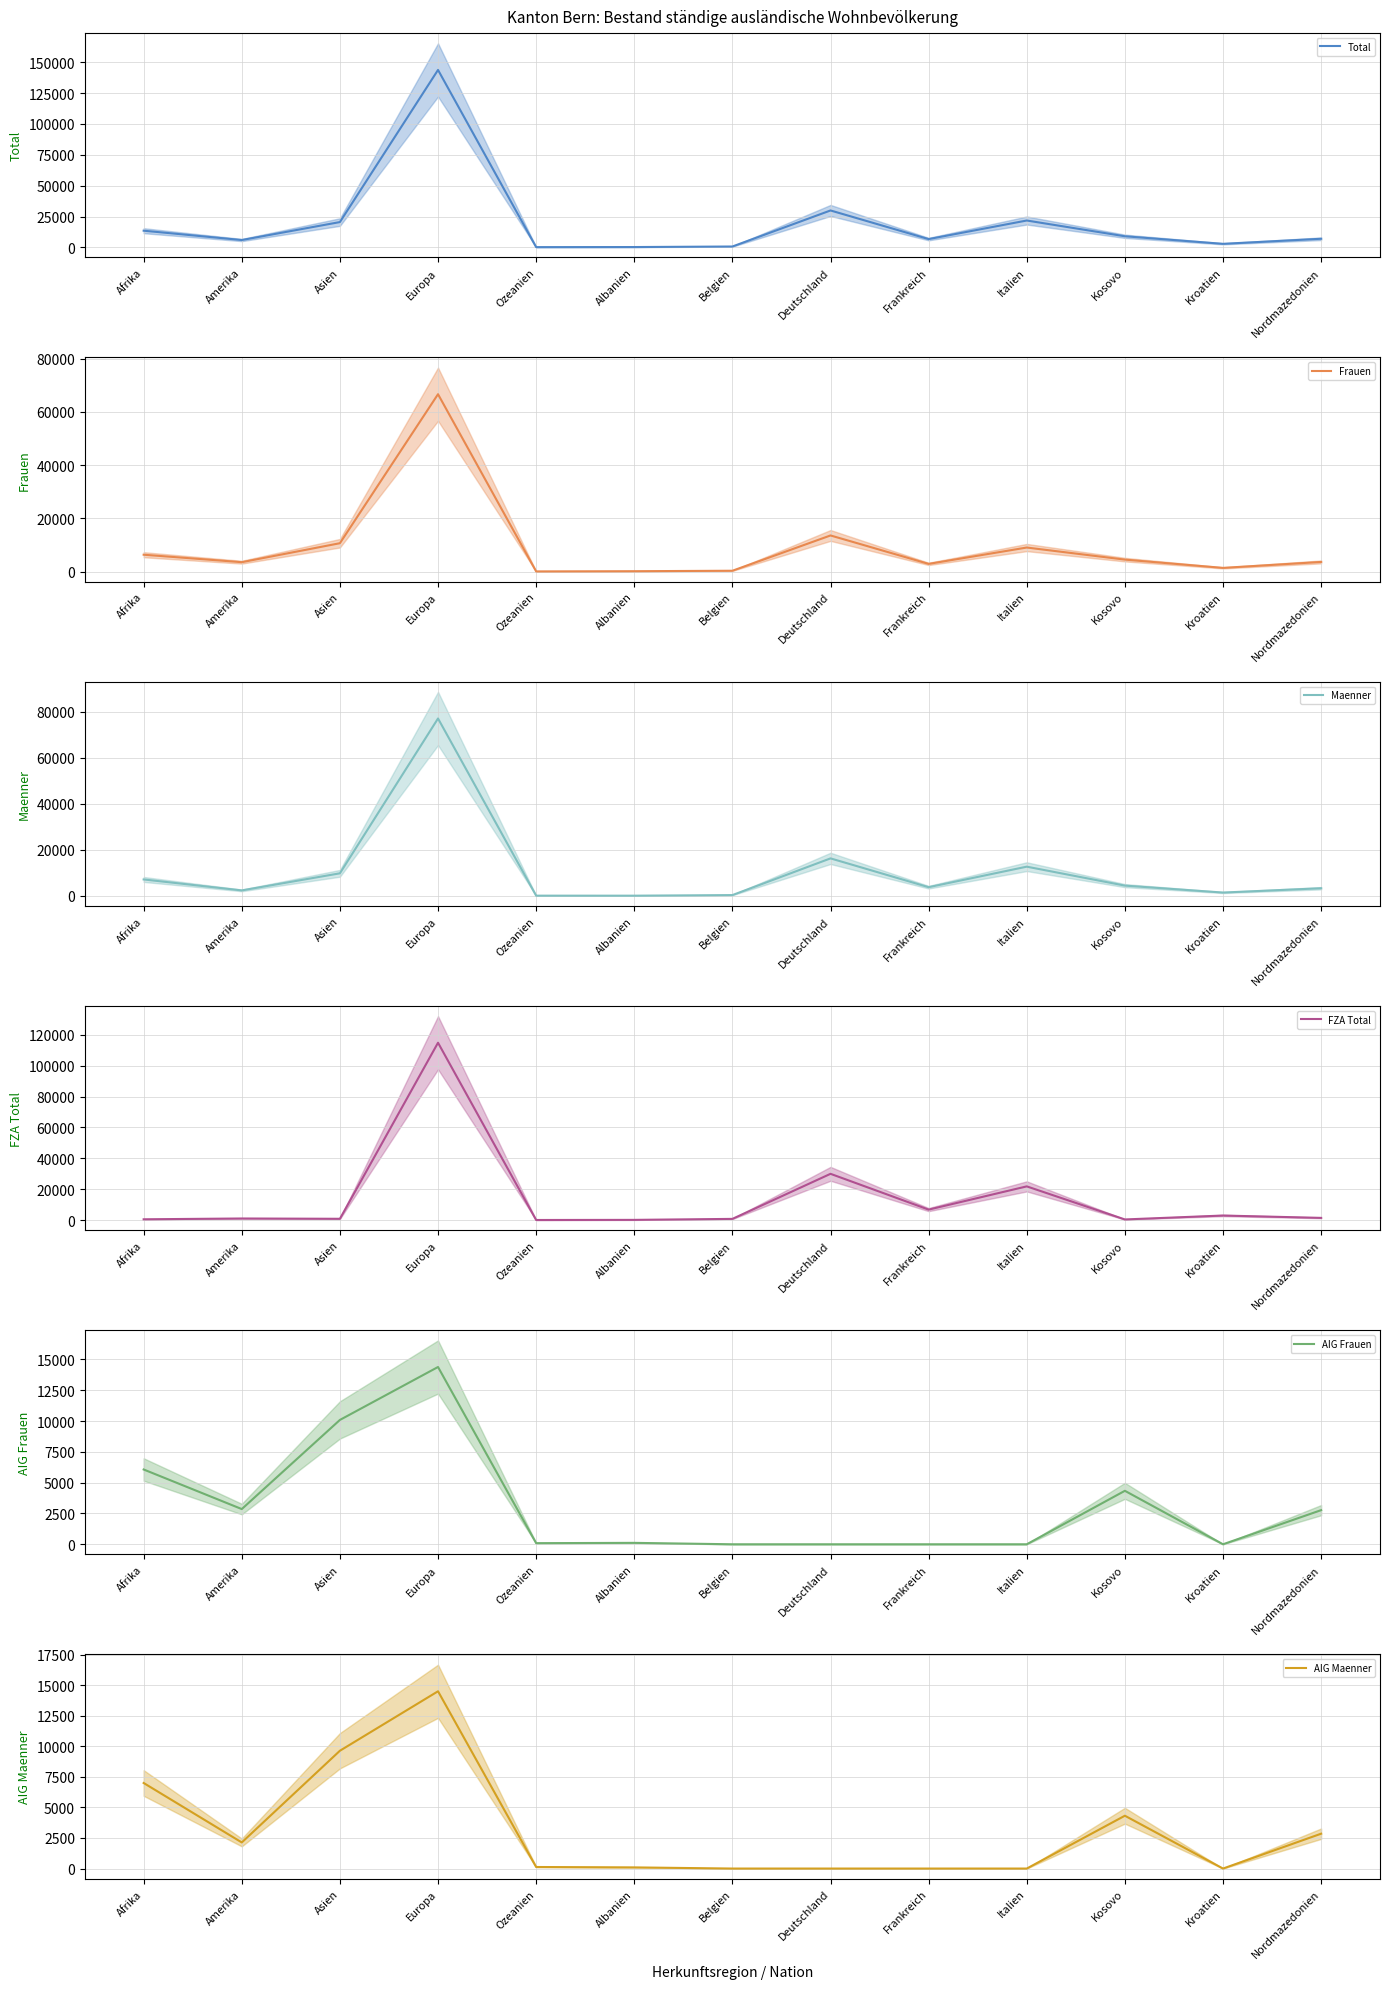

The FZA Total (mean) series shows 1010 at Amerika. True or false?

True